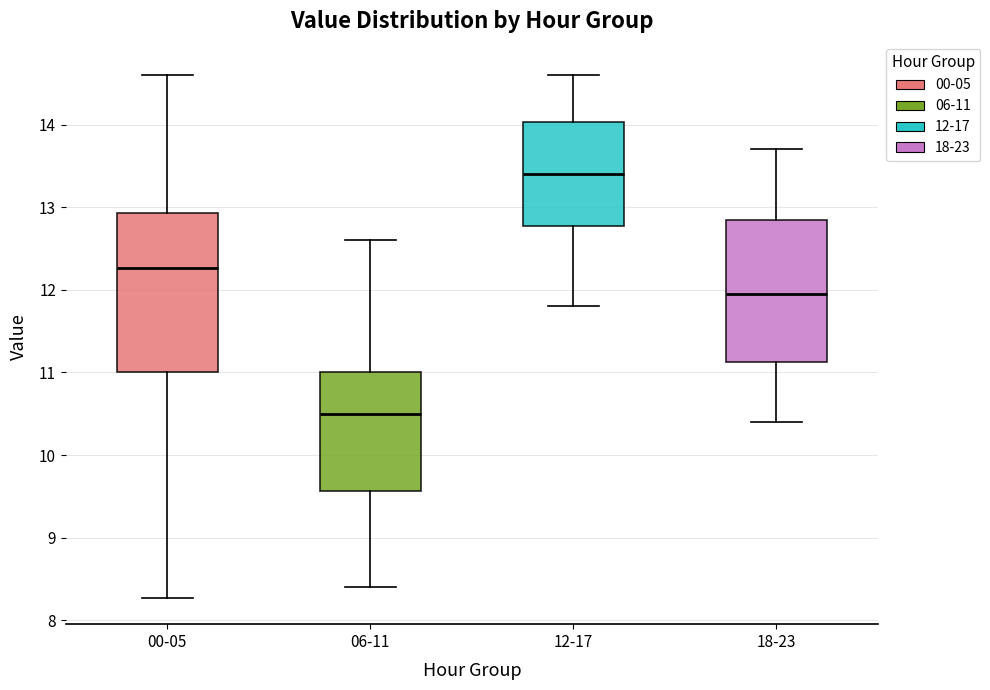

Which box's median line is the highest?

12-17